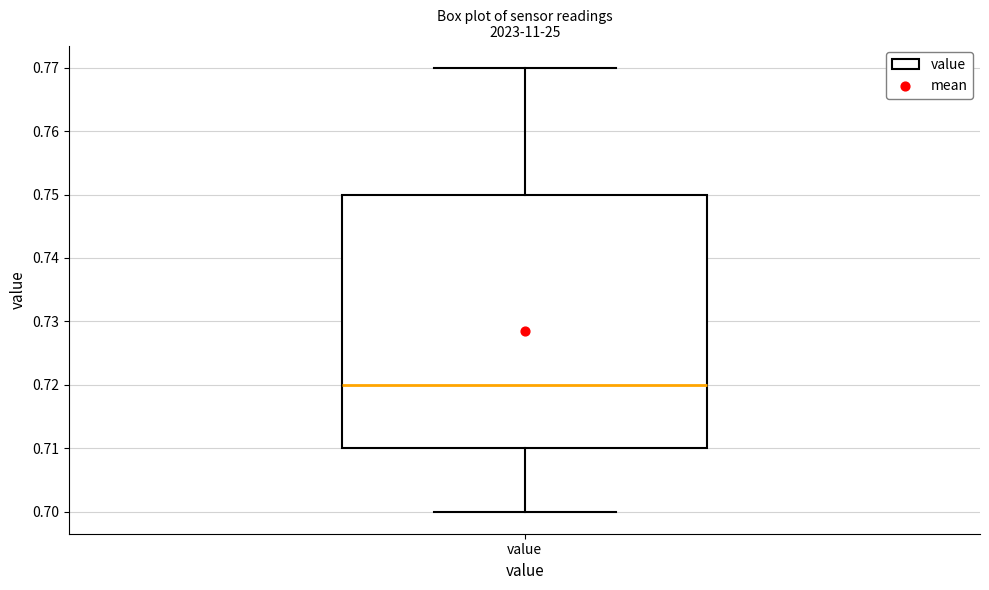

Transcribe this box plot: give where the median line is, the range the box spans, and where the two whiskers end, as read against the y-axis. The values are not printed on the chart, so give them approximately, as read against the axis.

median 0.72, box 0.71 to 0.75, whiskers 0.70 to 0.77